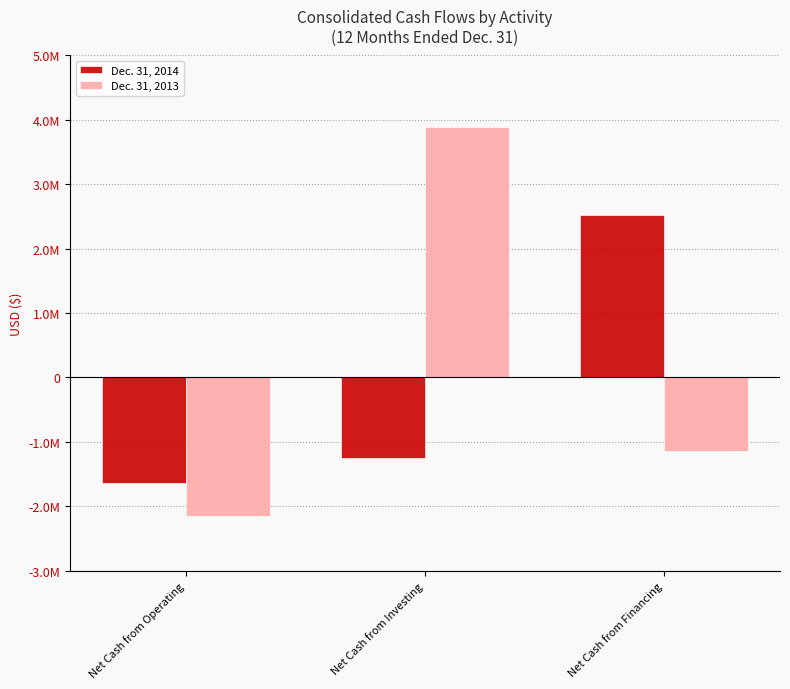

At Net Cash from Financing, list the series in order from smallest to largest.

Dec. 31, 2013, Dec. 31, 2014